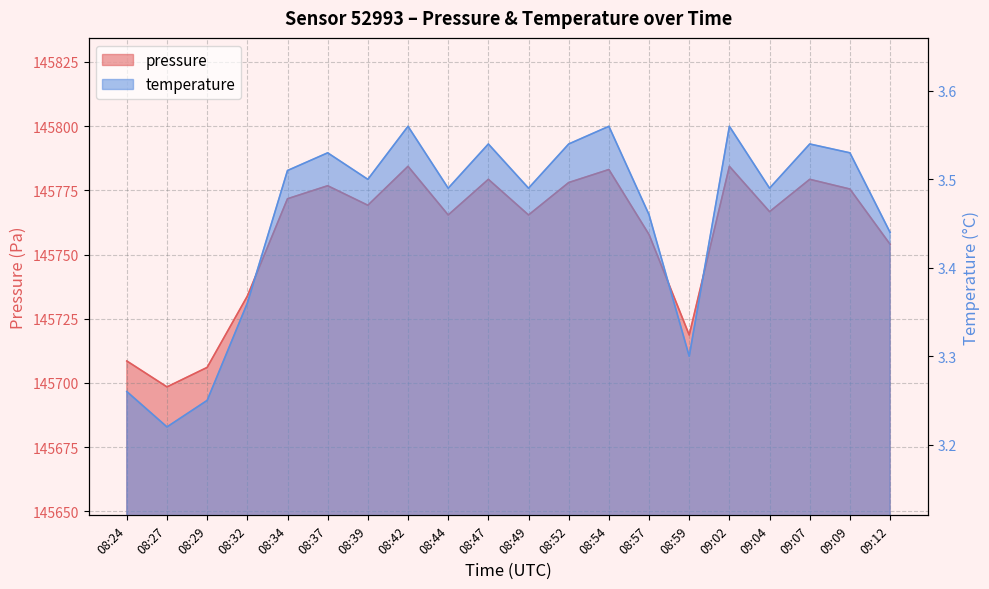

What is the spread (max minus min) of values at 08:59?

145715.4